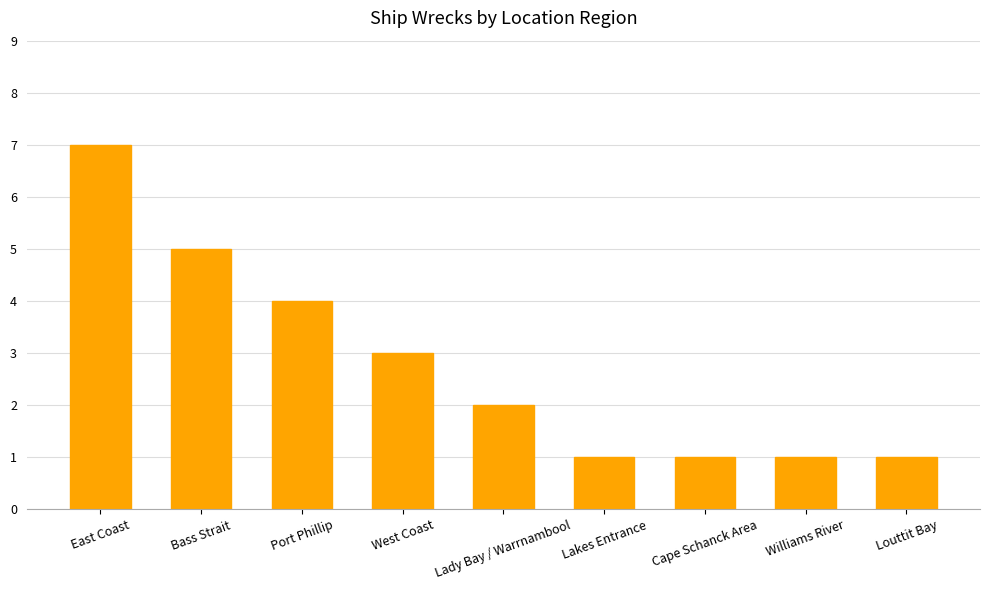

Reading left to right, what are all the values shown in this chart?

East Coast=7	Bass Strait=5	Port Phillip=4	West Coast=3	Lady Bay / Warrnambool=2	Lakes Entrance=1	Cape Schanck Area=1	Williams River=1	Louttit Bay=1